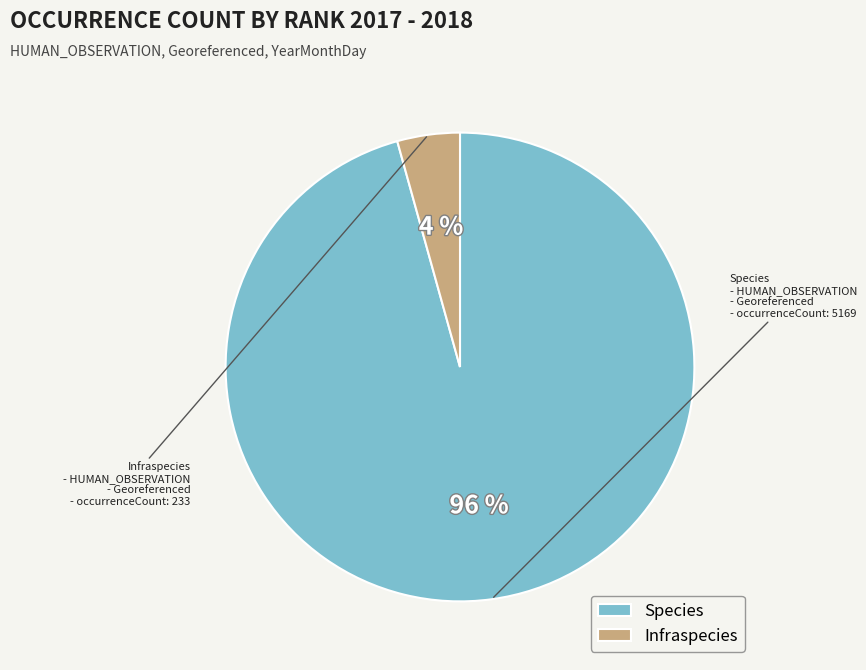

Which slice represents more than half of the pie?

Species